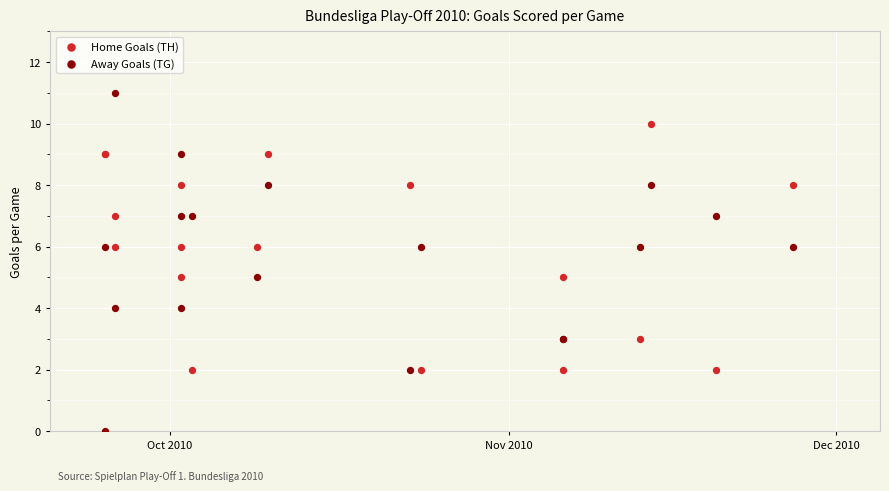

Which series contains the highest Y value?

Away Goals (TG)